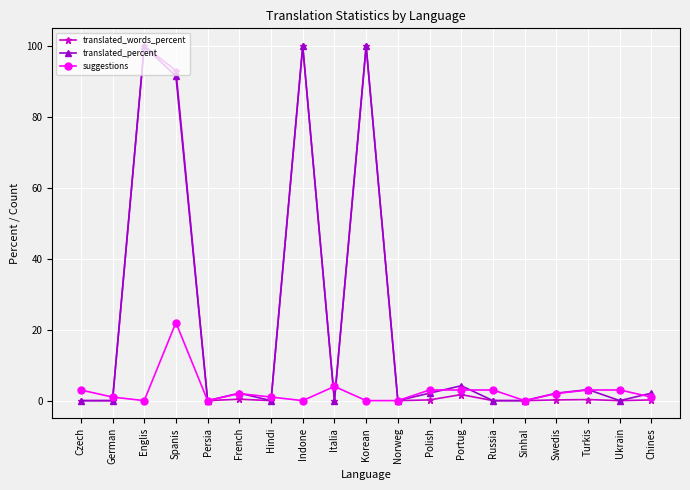

Where is the first local maximum for translated_words_percent?

Englis